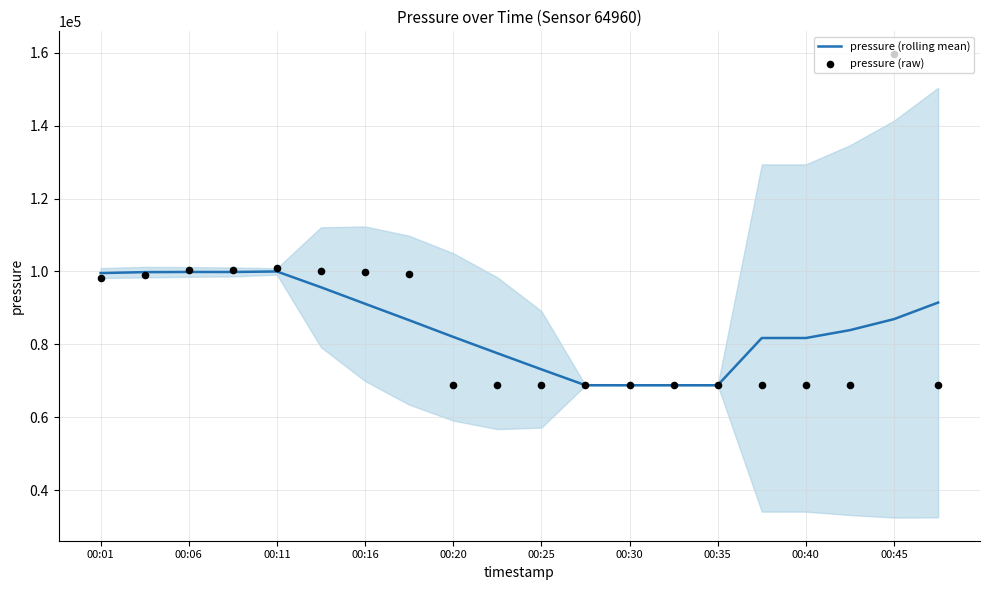

Which series reaches the minimum Y coordinate?

pressure (raw)